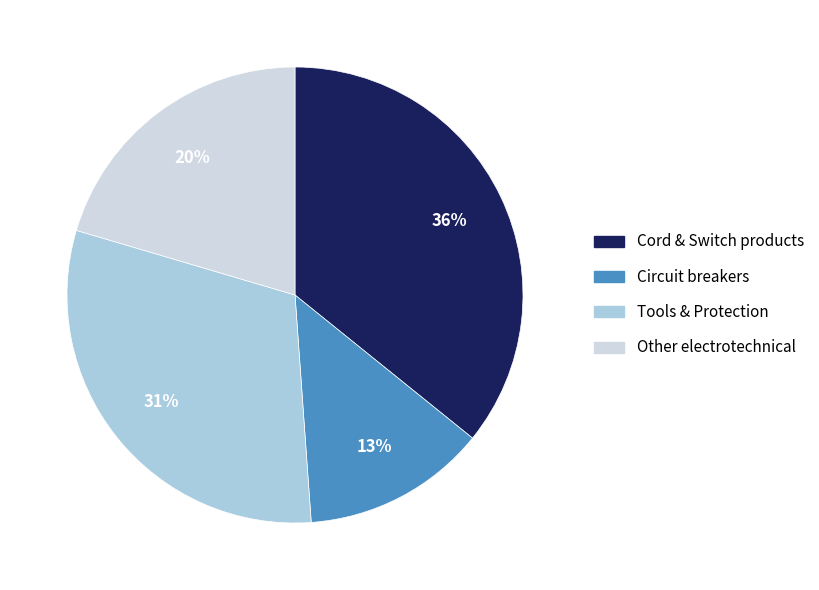

Does any single category account for the majority?

No